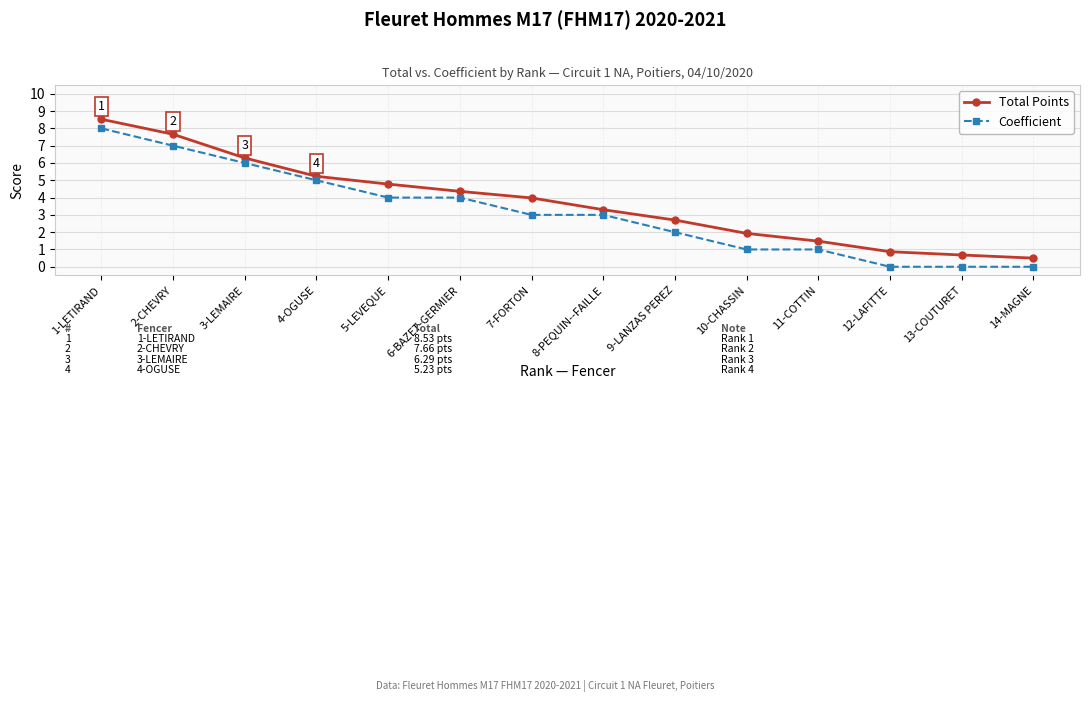

Does the chart display data point markers on the line(s)?

Yes